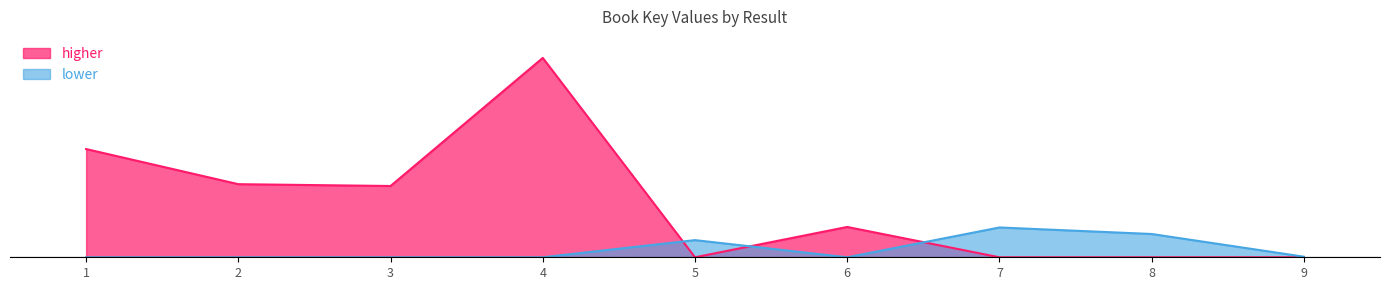

What is the change in value from 4 to 7?

-401990536